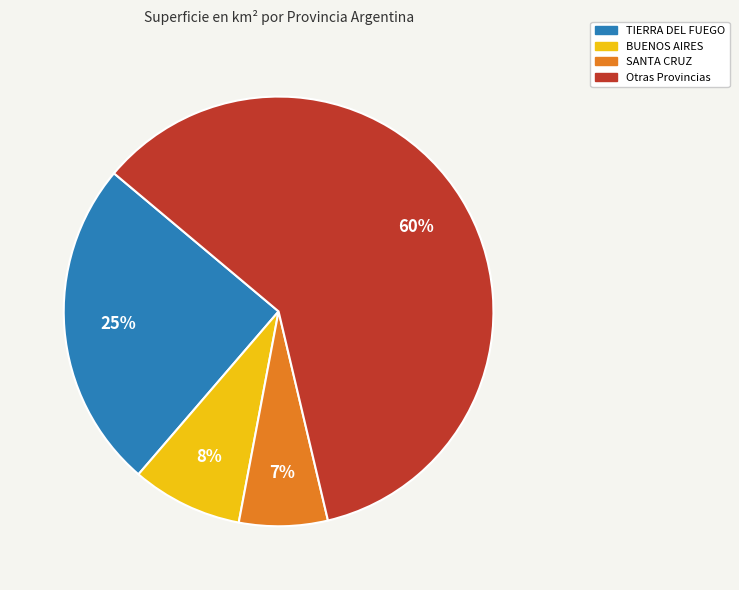

To the nearest percent, what is the combined percentage of BUENOS AIRES and SANTA CRUZ?

15%